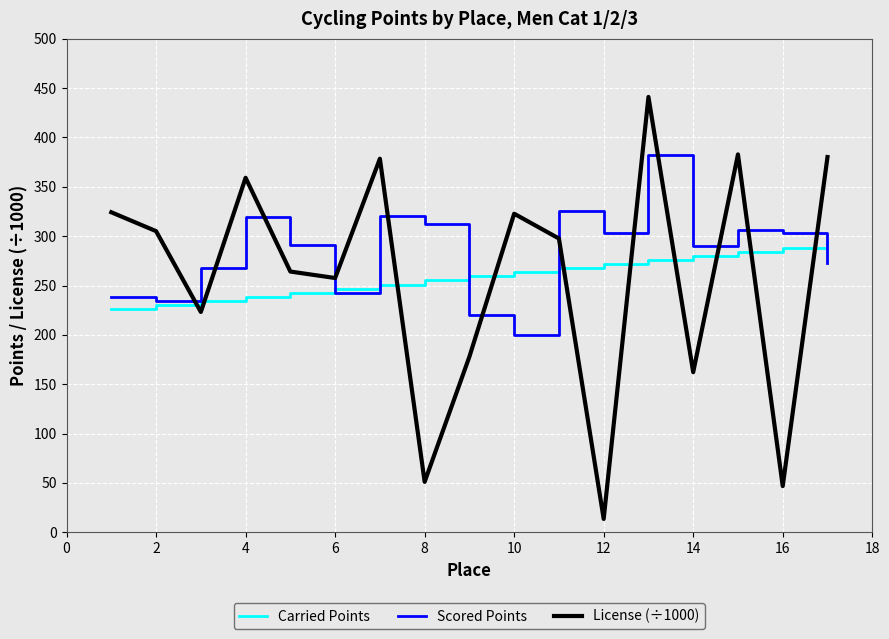

After their last crossing, which series has the higher values: Carried Points or Scored Points?

Carried Points